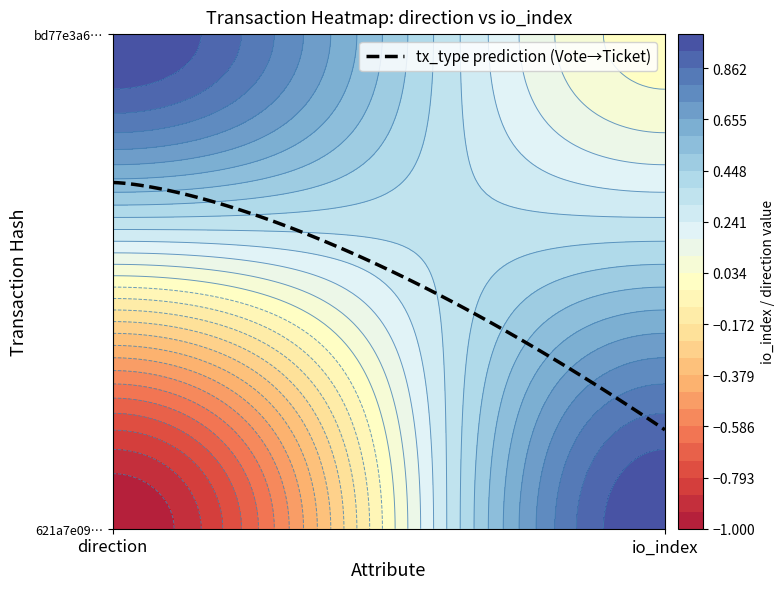

Which series has the largest total across all categories?

bd77e3a6c6e8b98a3a0a76dad2a35d7a33edcbd